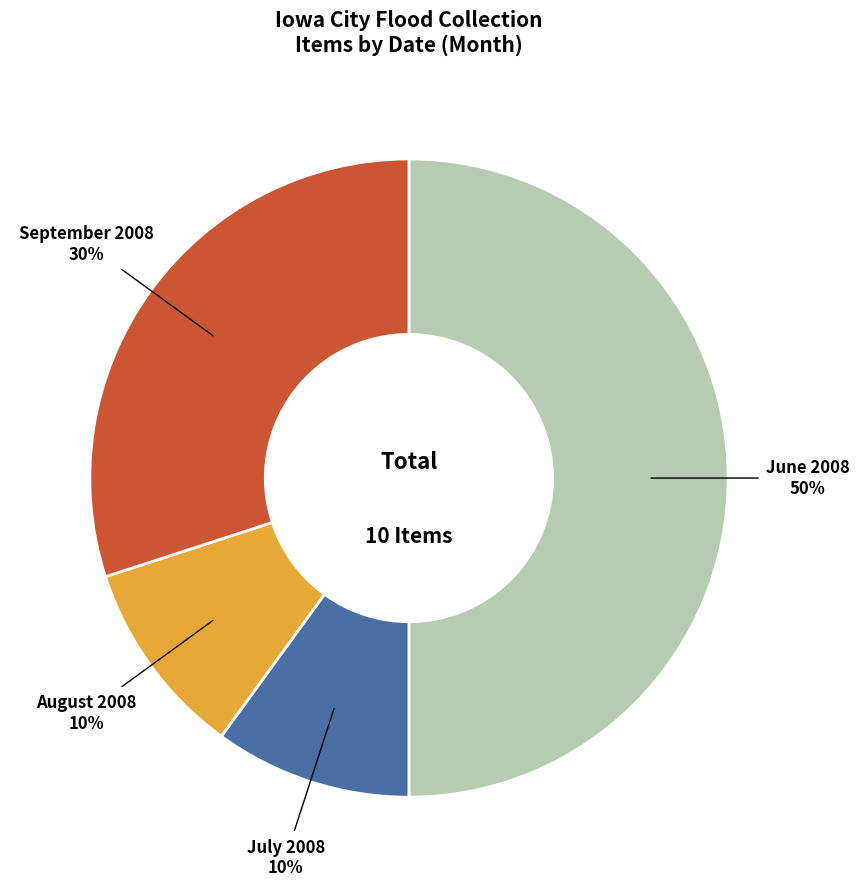

To the nearest percent, what is the average slice percentage?

25%